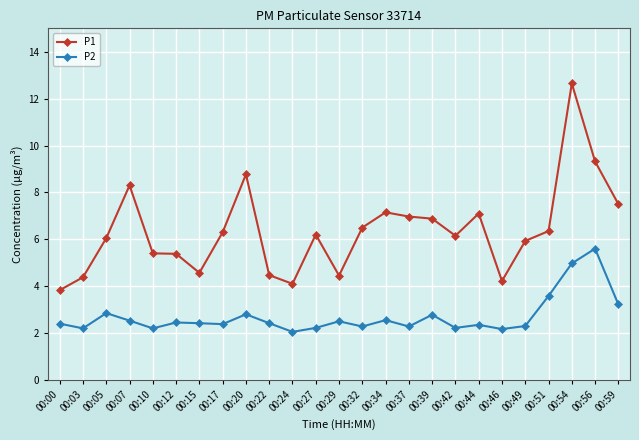

Count the number of data series in this chart.

2